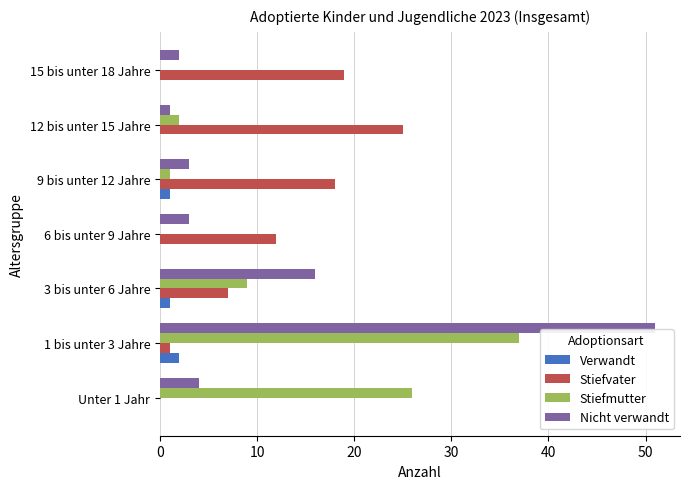

What is the maximum value shown in the chart?

51